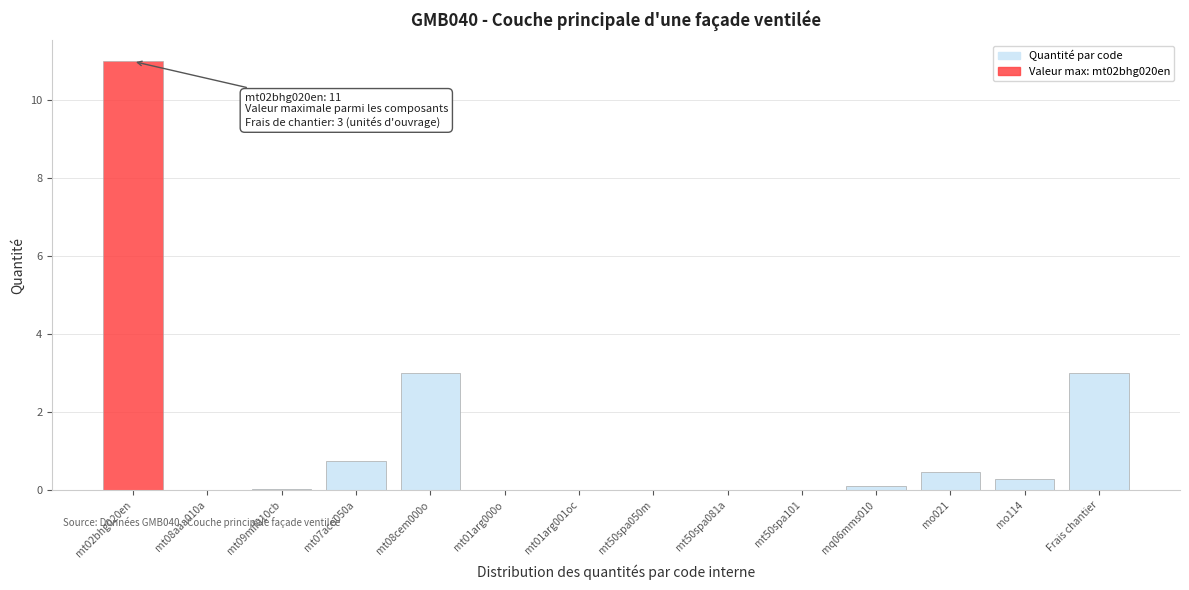

What is the ratio of the value at Frais chantier to the value at mt08cem000o?

1.0